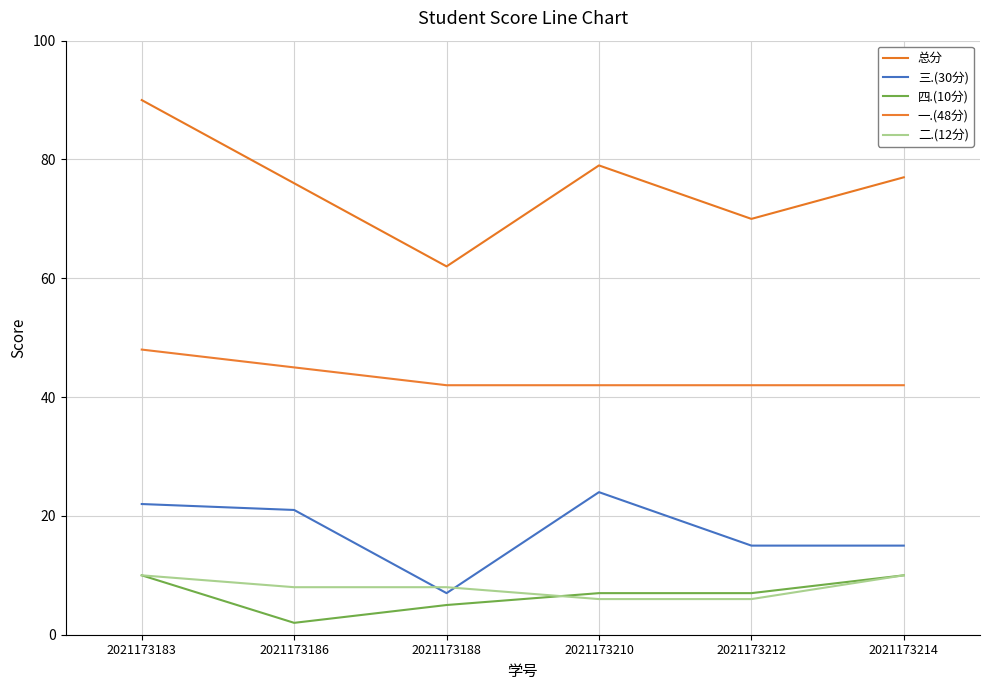

What are all the series names shown in the legend?

总分, 三.(30分), 四.(10分), 一.(48分), 二.(12分)